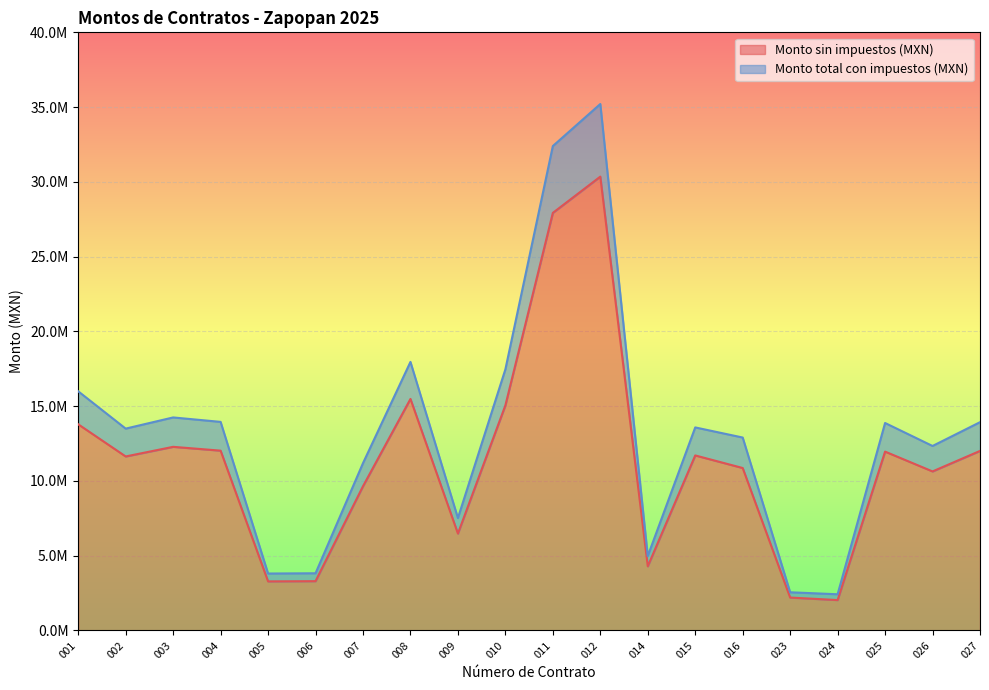

Rank the series by their maximum value, from highest to lowest.

Monto total con impuestos (MXN), Monto sin impuestos (MXN)